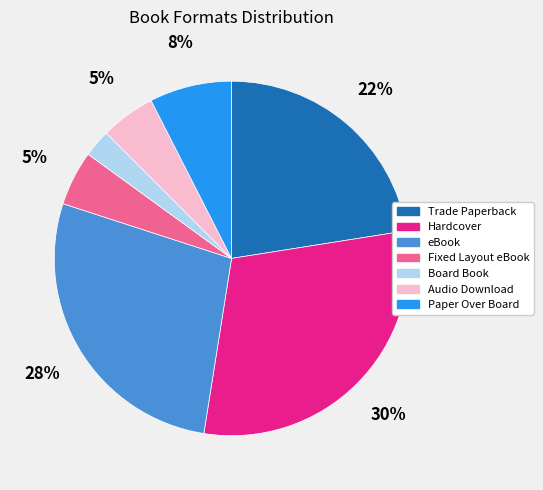

To the nearest percent, what portion does Audio Download represent?

5%